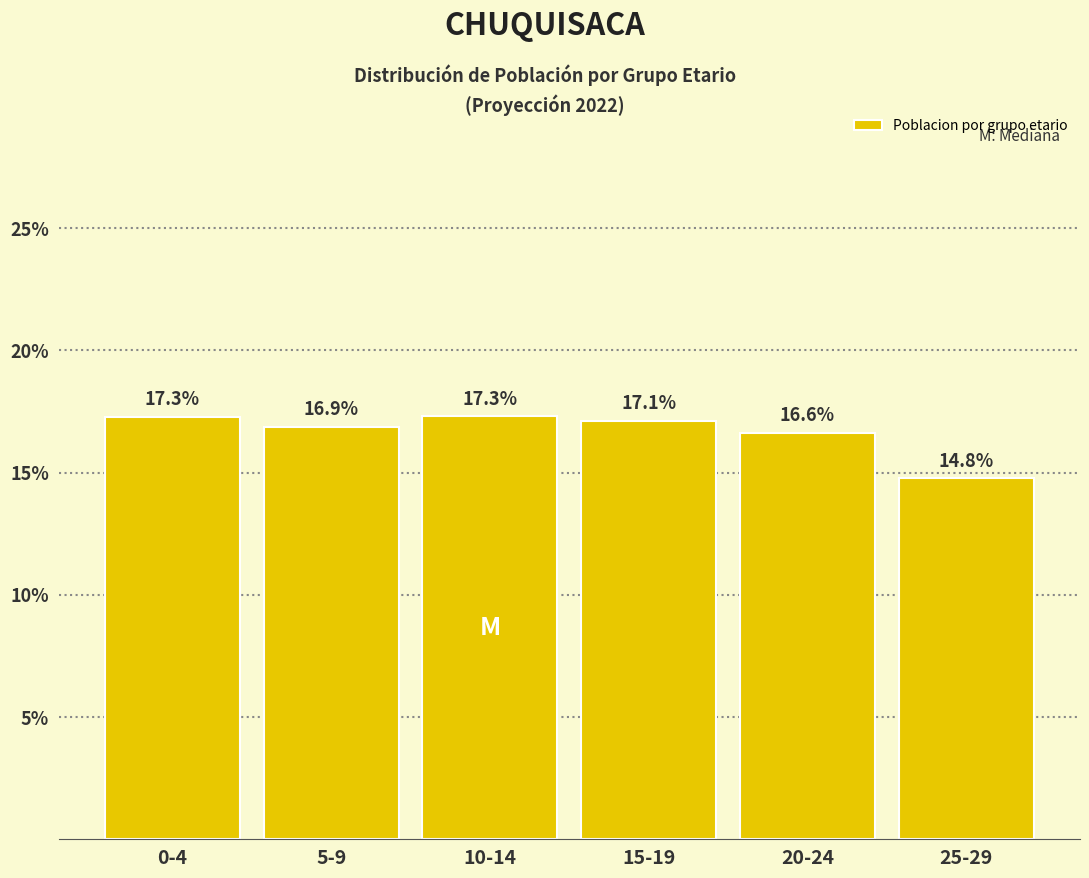

Reading right to left, extract all data points from this chart.

14.8	16.6	17.1	17.3	16.9	17.3